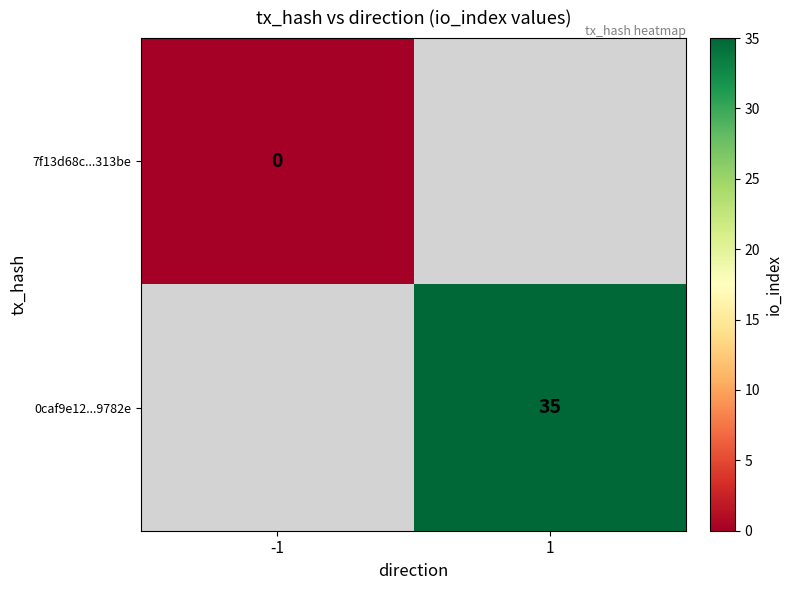

At how many categories does at least one series exceed 31?

1